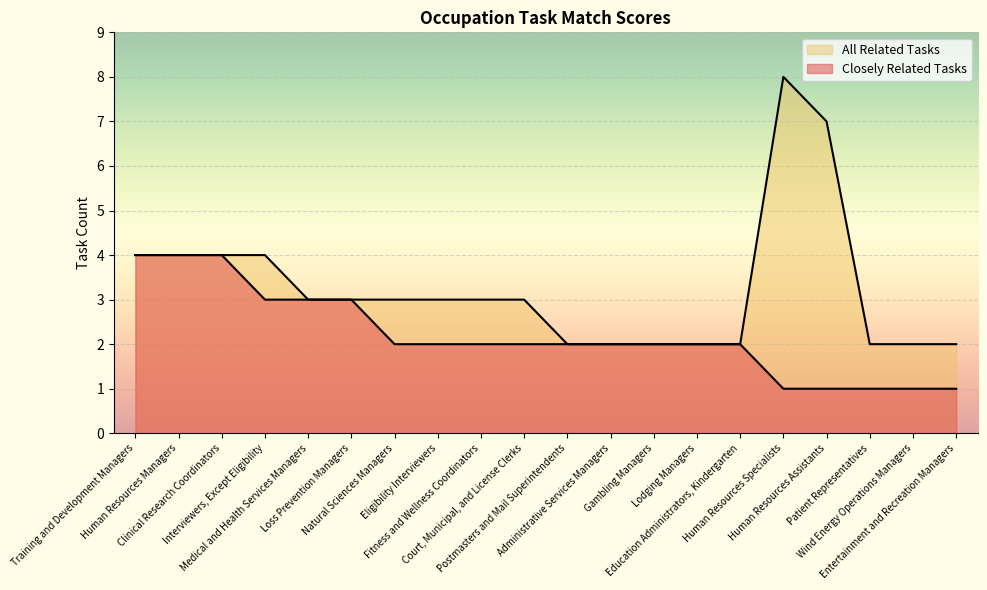

What is the sum of all Closely Related Tasks values?

44